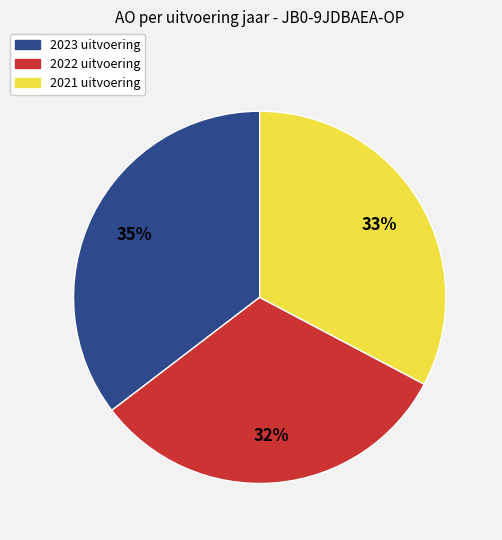

To the nearest percent, what is the combined percentage of 2022 uitvoering and 2023 uitvoering?

67%